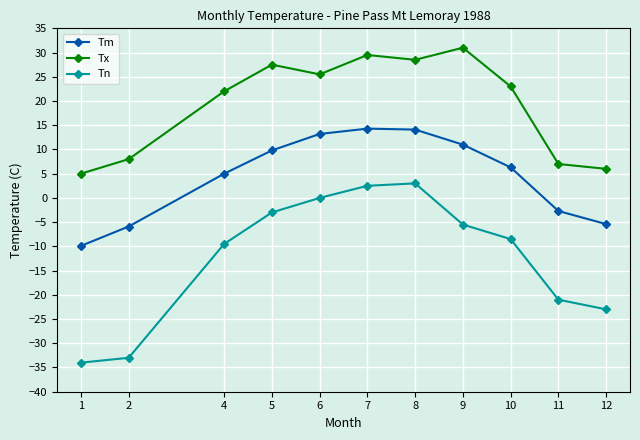

Is the value of Tx at 6 greater than the value of Tm at 7?

Yes